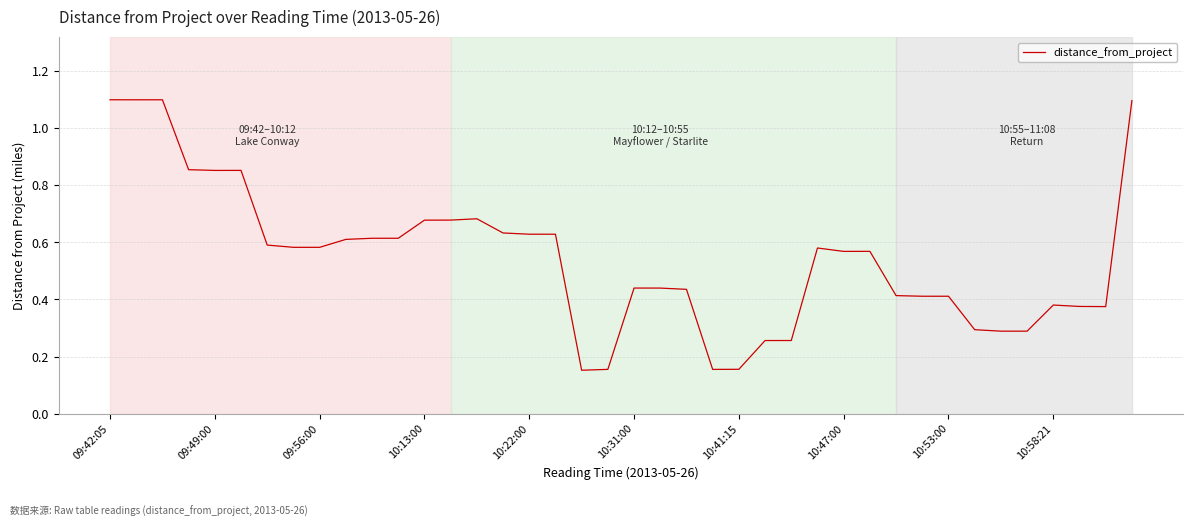

What is the maximum value shown in the chart?

1.1